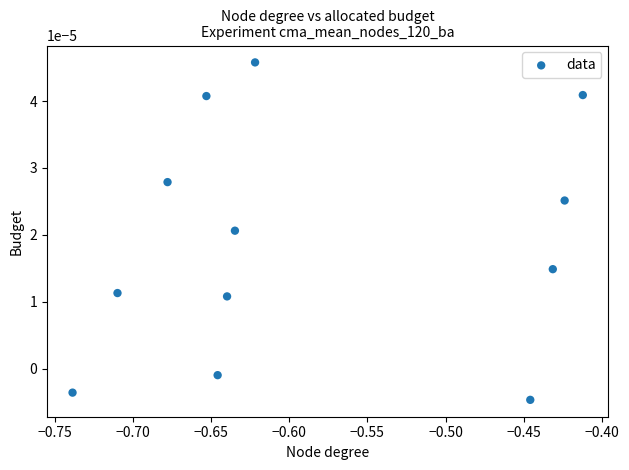

What is the range of X values (max minus min)?

0.3